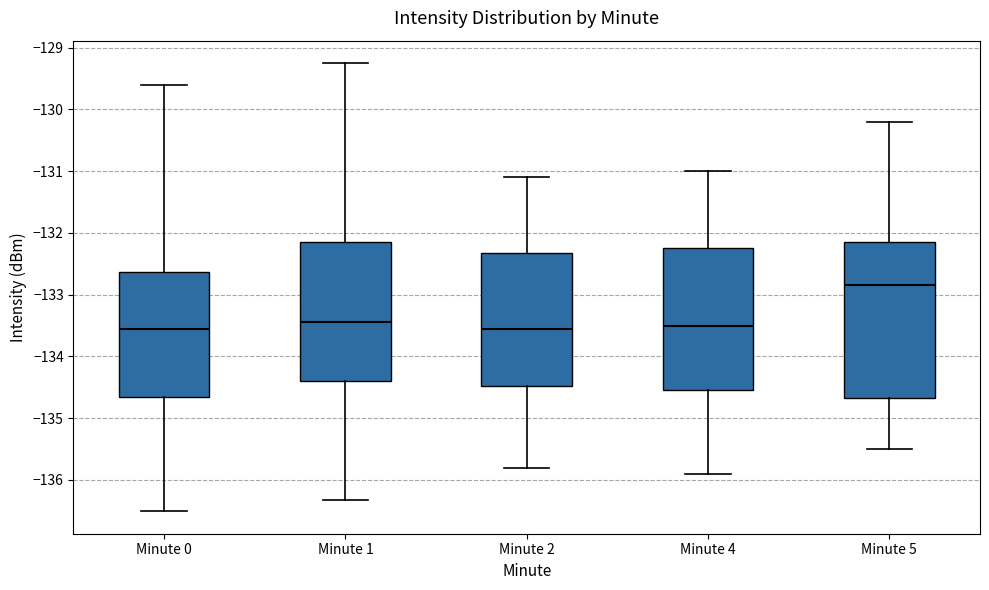

Which box is the tallest, from its lower edge to its upper edge?

Minute 5